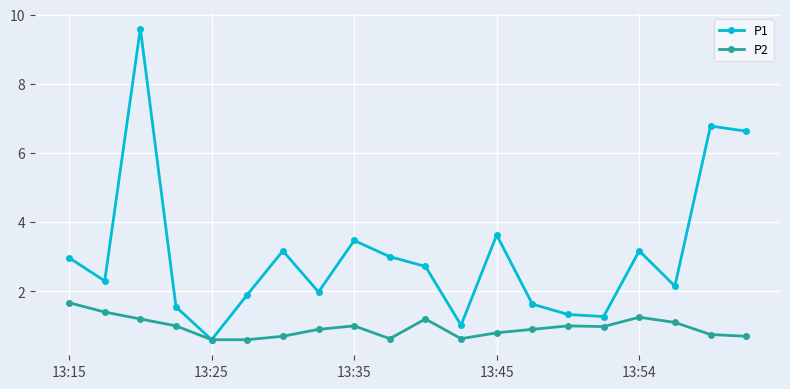

Count the number of categories in the chart.

20